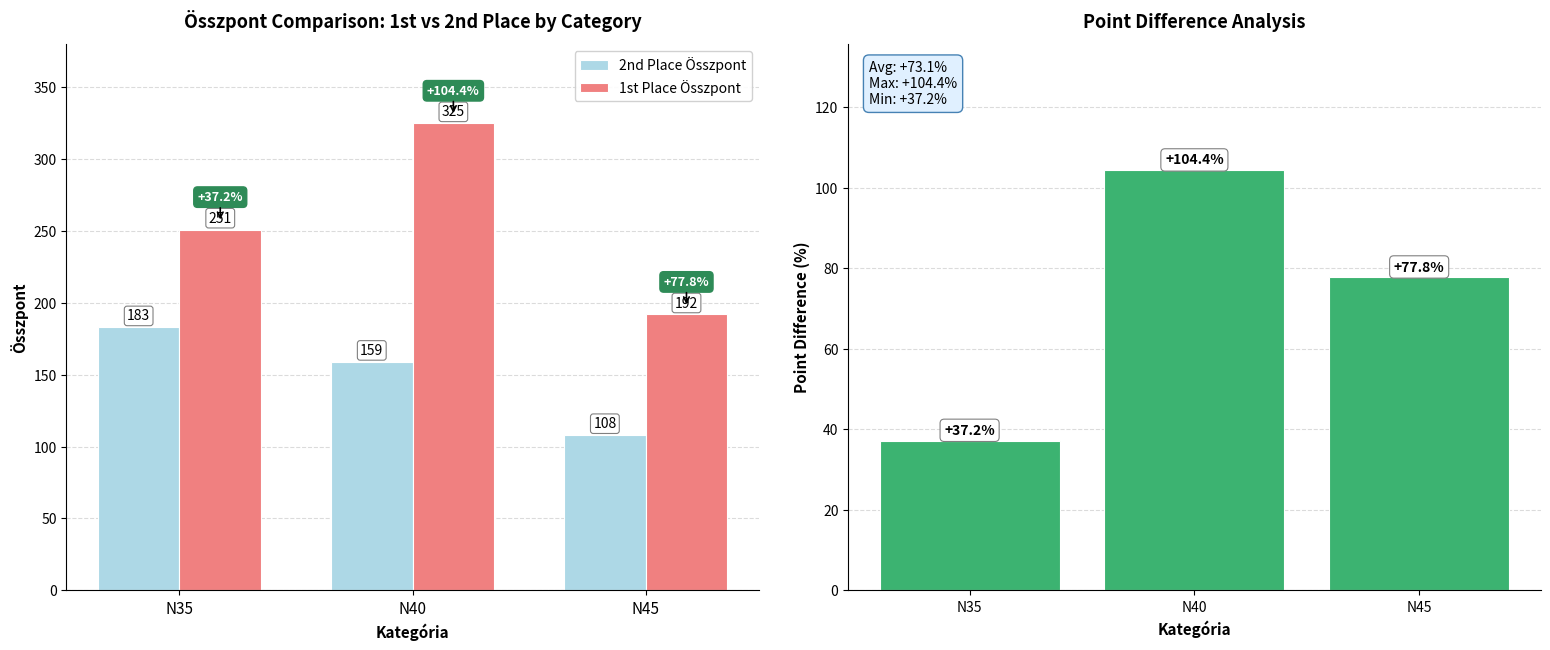

Which has a higher value, N45 or N40?

N40